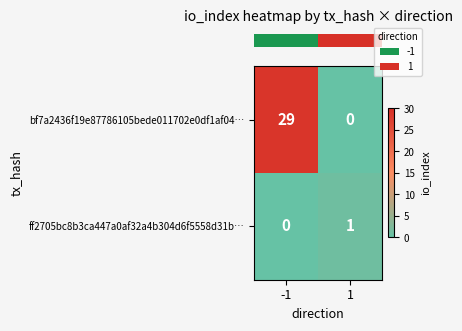

True or false: ff2705bc8b3ca447a0af32a4b304d6f5558d31b… has a value of 0 at -1.

True